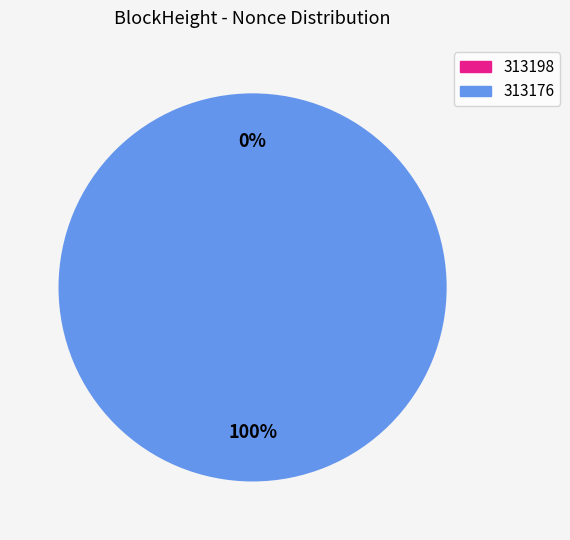

Rank the categories by value from lowest to highest.

313198, 313176